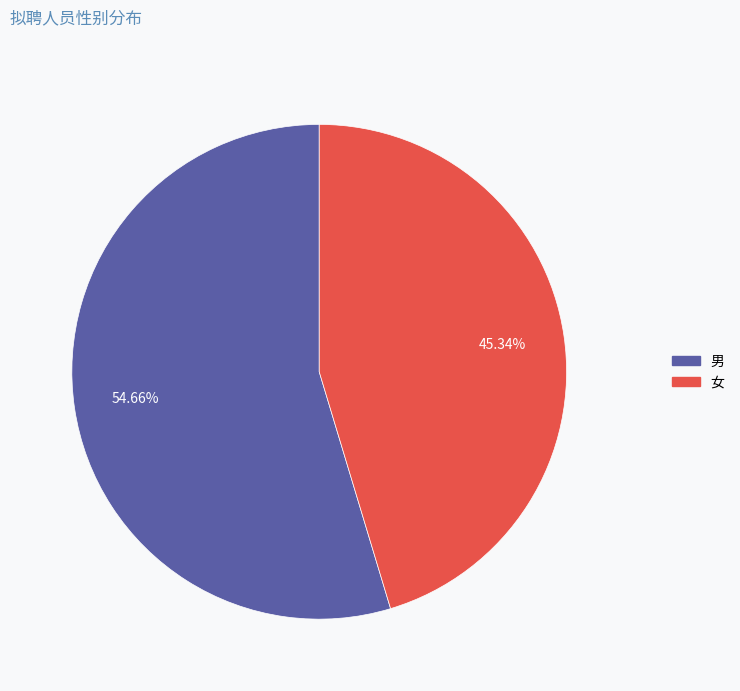

True or false: 女 accounts for 35% of the total.

False